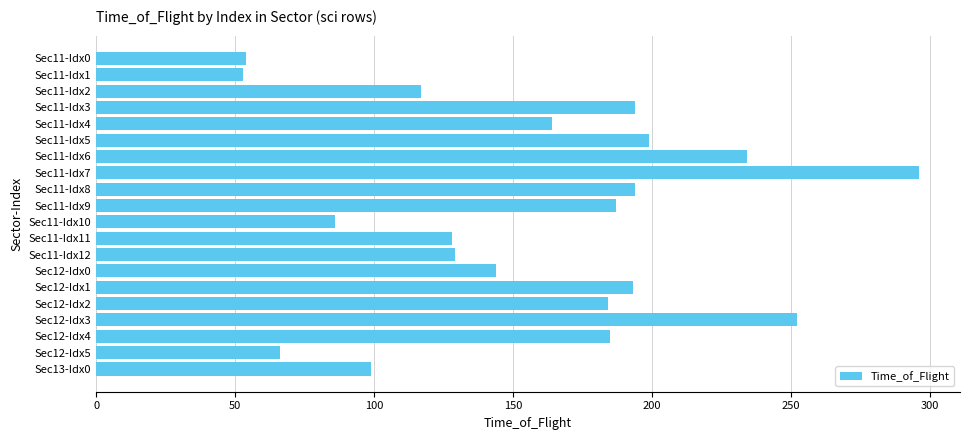

Between Sec12-Idx1 and Sec11-Idx10, which is larger?

Sec12-Idx1